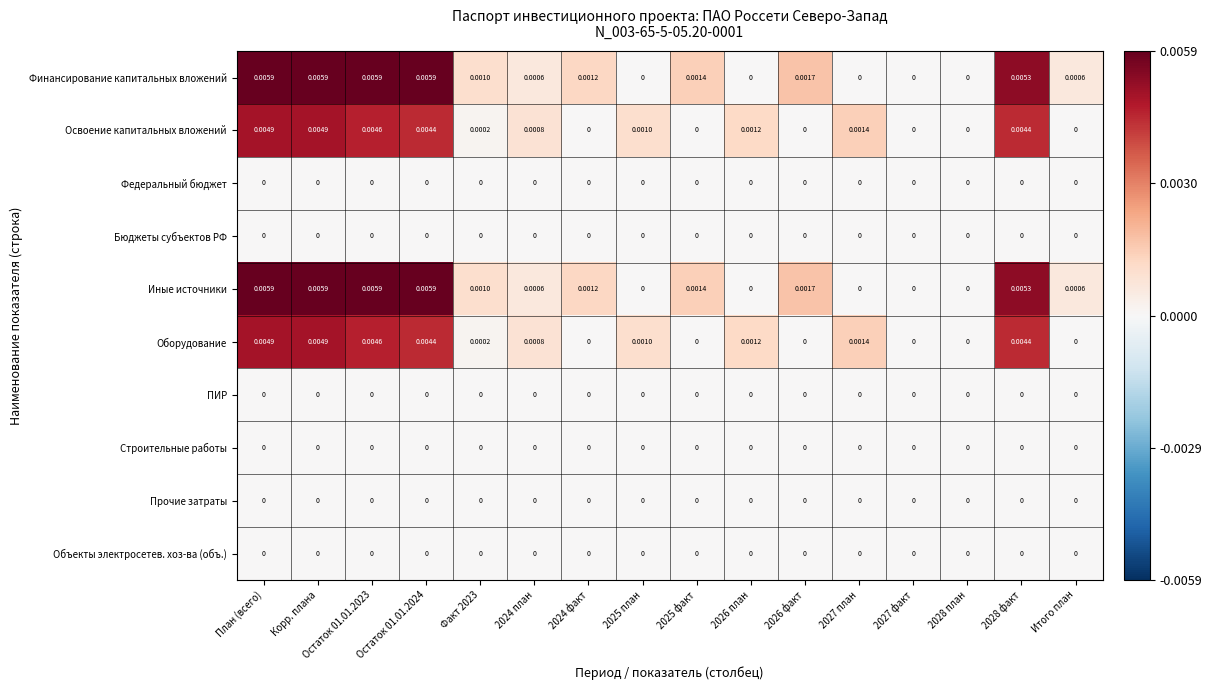

Is the value of Оборудование at 2028 факт greater than the value of Бюджеты субъектов РФ at Остаток 01.01.2024?

Yes